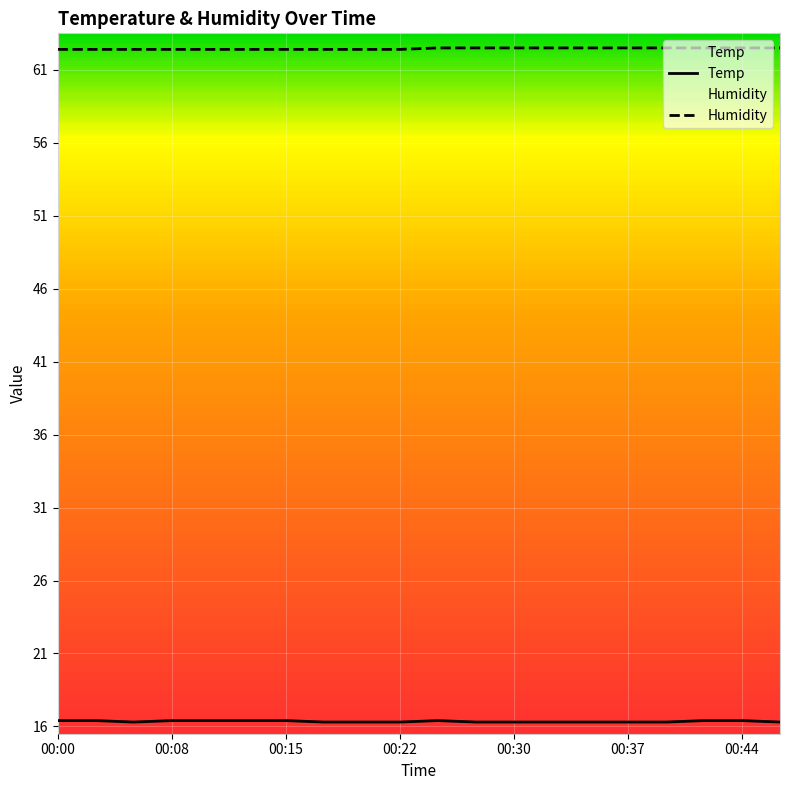

List the series in order of their overall mean, highest first.

Humidity, Temp